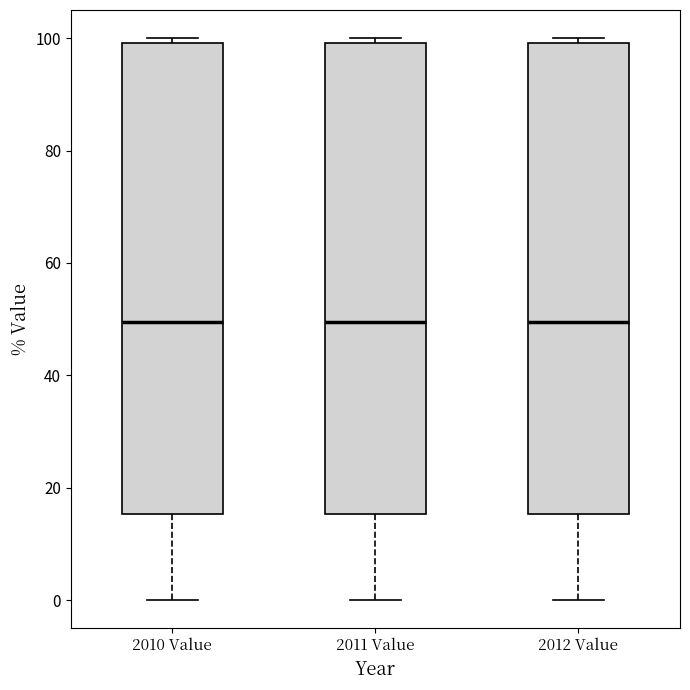

Reading left to right, read every box against the y-axis: the position of its median line, the range the box covers, and the ends of its whiskers. The values are not printed on the chart, so give them approximately, as read against the axis.

2010 Value: median 50, box 16 to 100, whiskers 0 to 100 (just above the box's upper edge)
2011 Value: median 50, box 16 to 100, whiskers 0 to 100 (just above the box's upper edge)
2012 Value: median 50, box 16 to 100, whiskers 0 to 100 (just above the box's upper edge)